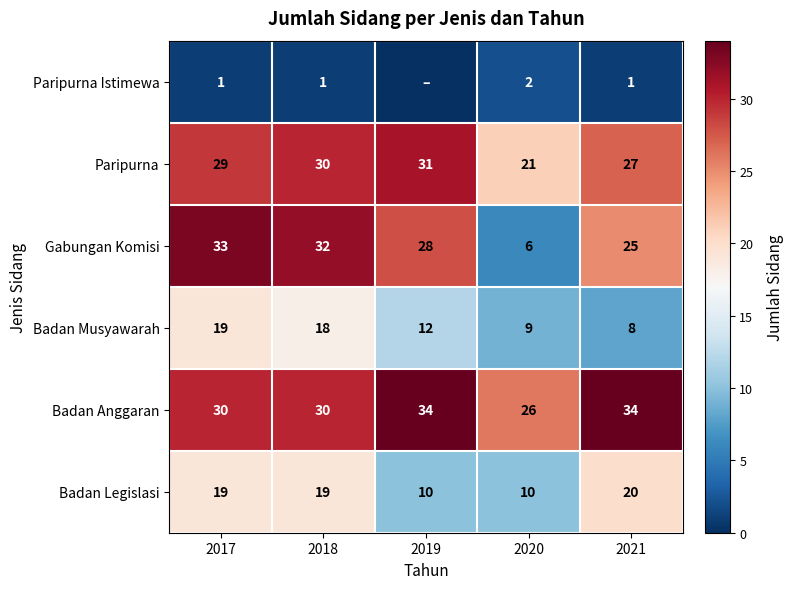

Count the Badan Anggaran values in the range 30 to 34.

4